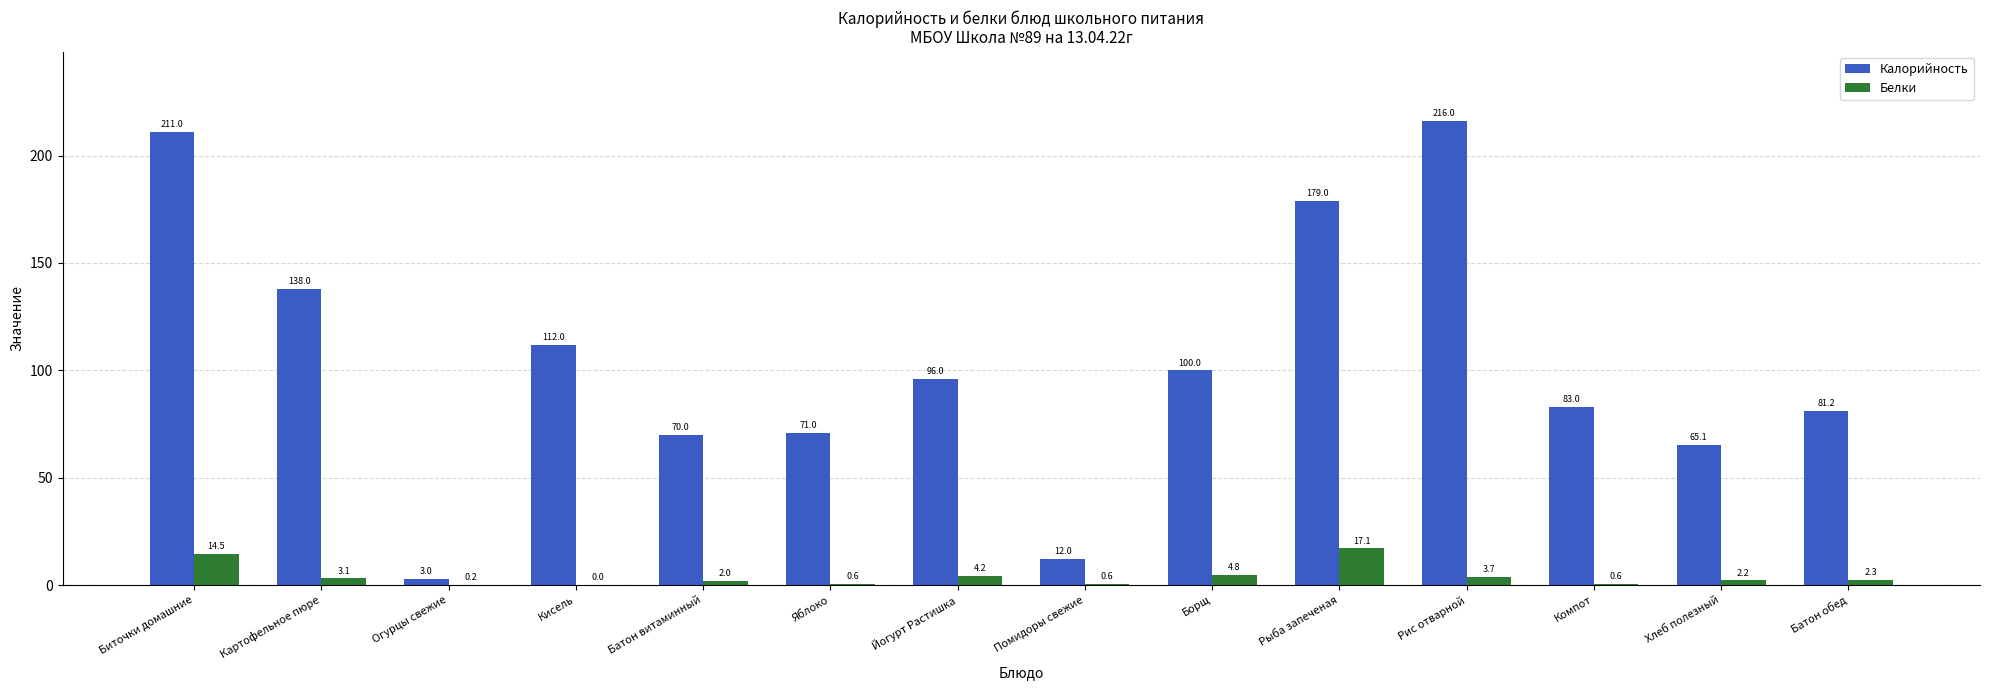

Between Огурцы свежие and Рыба запеченая, which series saw the biggest shift?

Калорийность